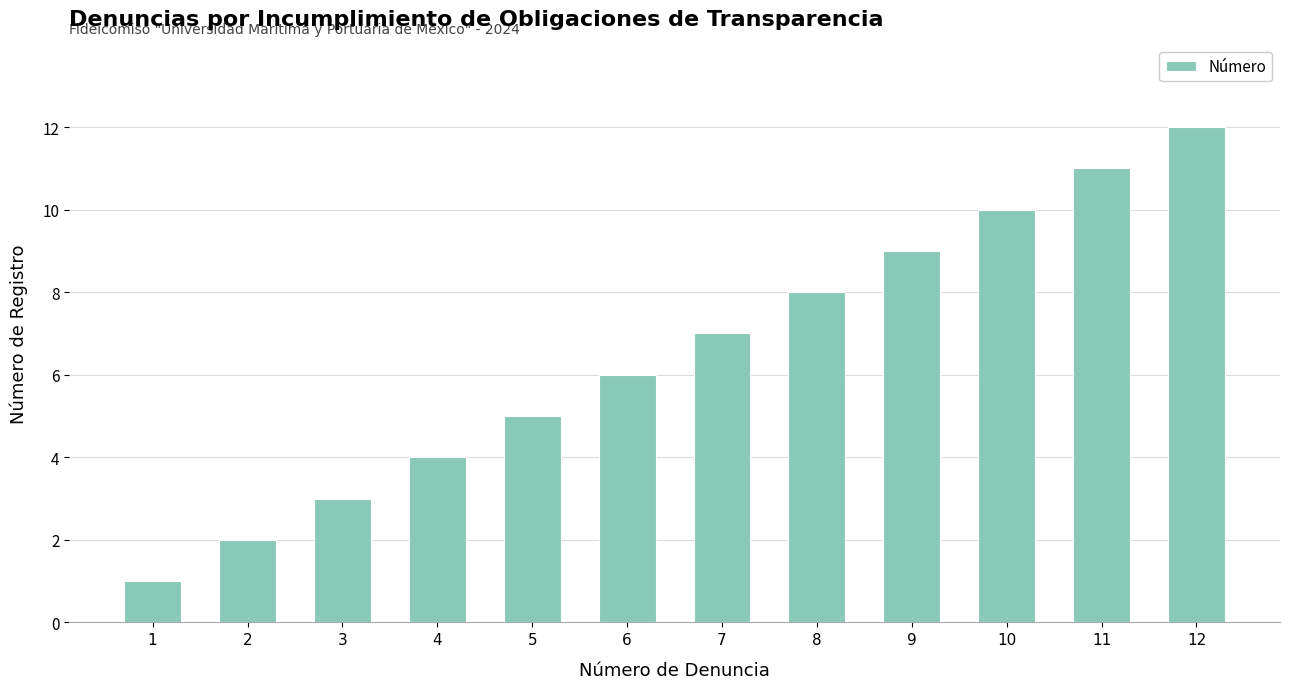

What is the difference between the second highest and minimum values?

10